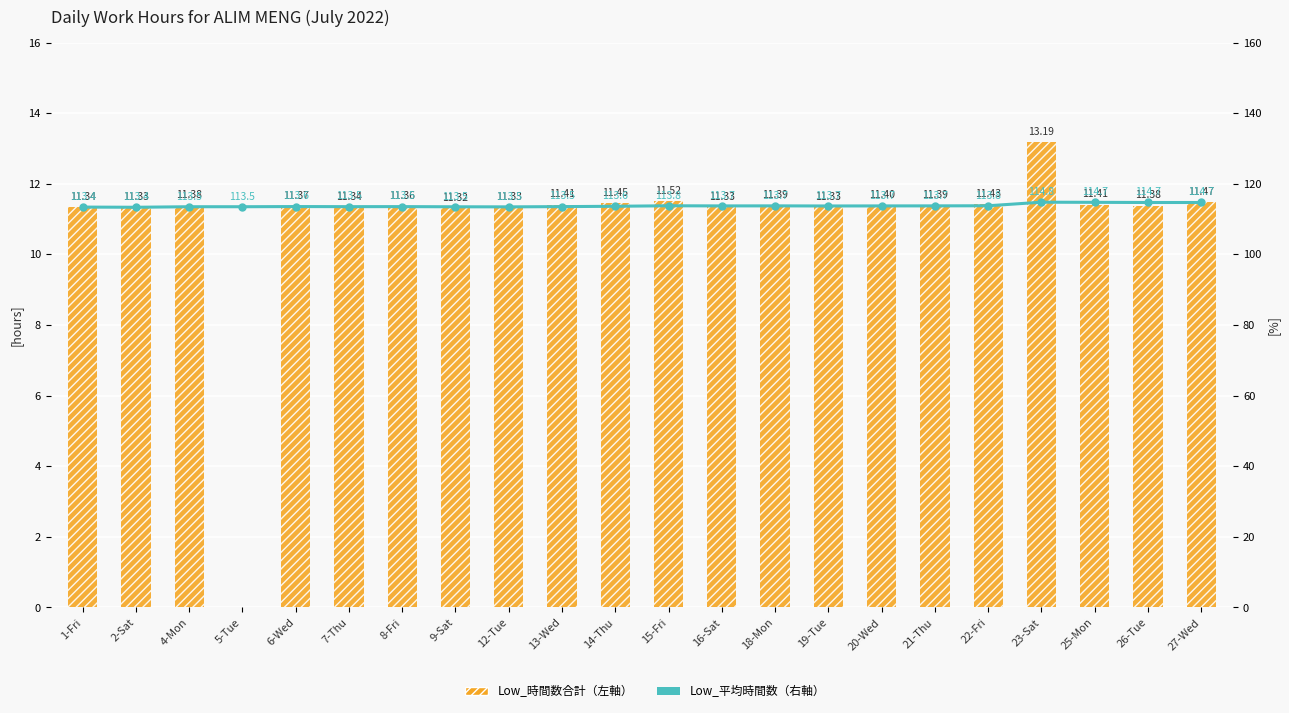

What is the label of the 9th bar from the right?

18-Mon